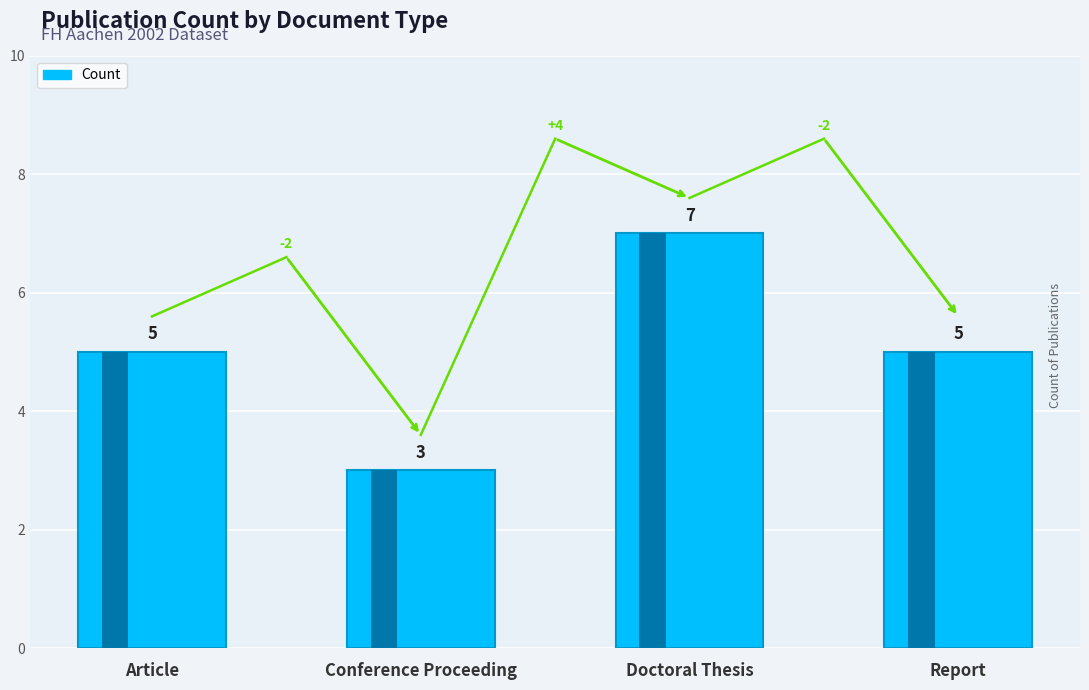

Rank the categories by value from highest to lowest.

Doctoral Thesis, Article, Report, Conference Proceeding